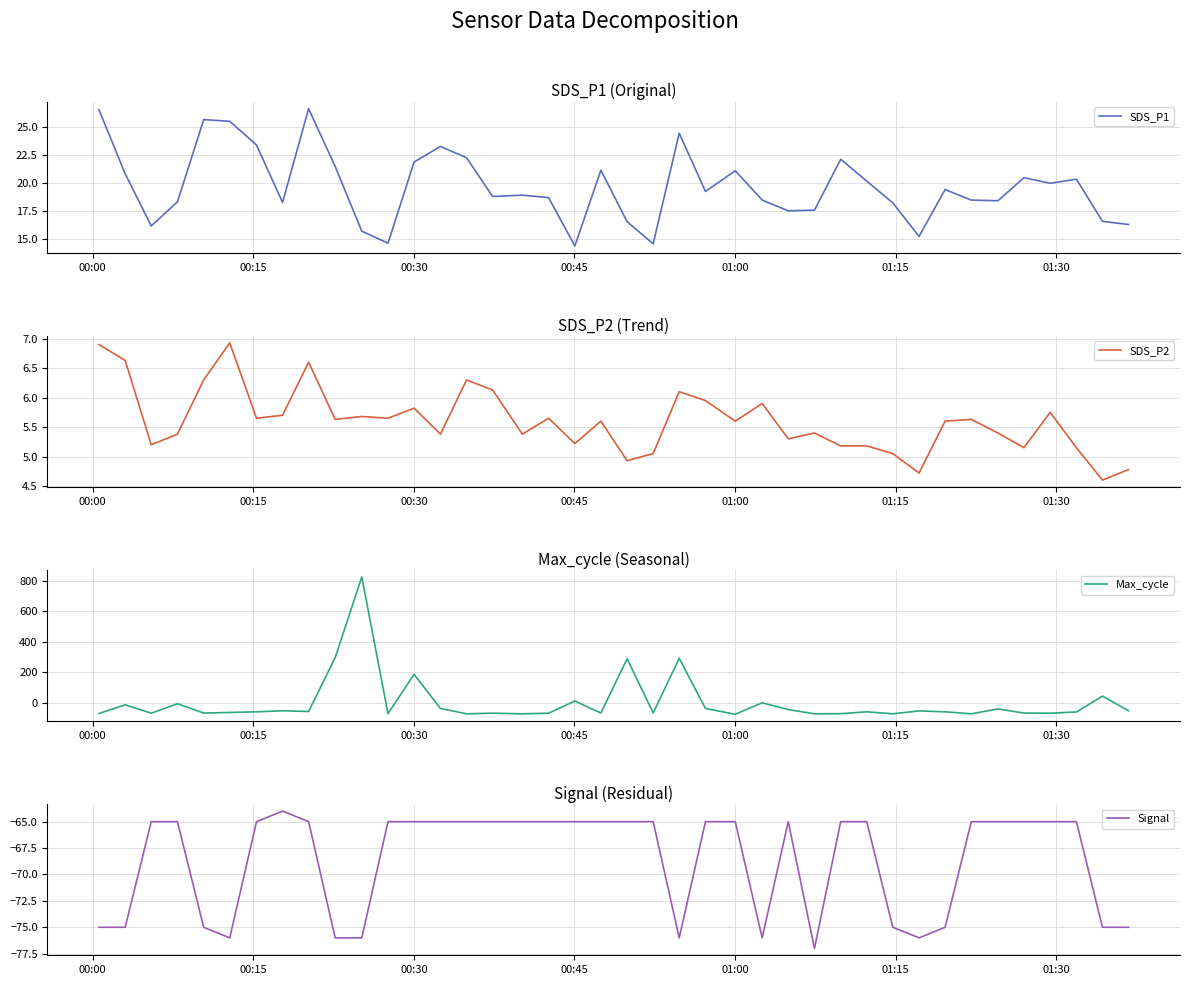

After their last crossing, which series has the higher values: SDS_P1 or Max_cycle?

SDS_P1